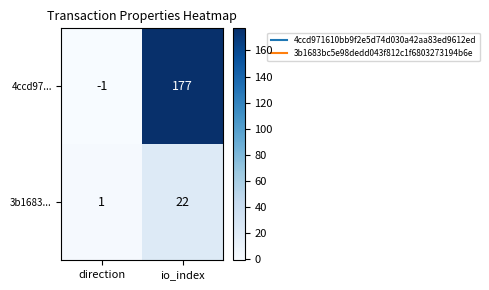

At which category is the sum across all series the highest?

io_index